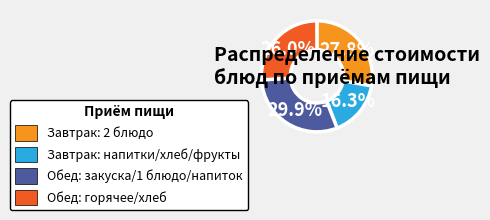

What percentage is NOT represented by Завтрак: напитки/хлеб/фрукты?

83.7%